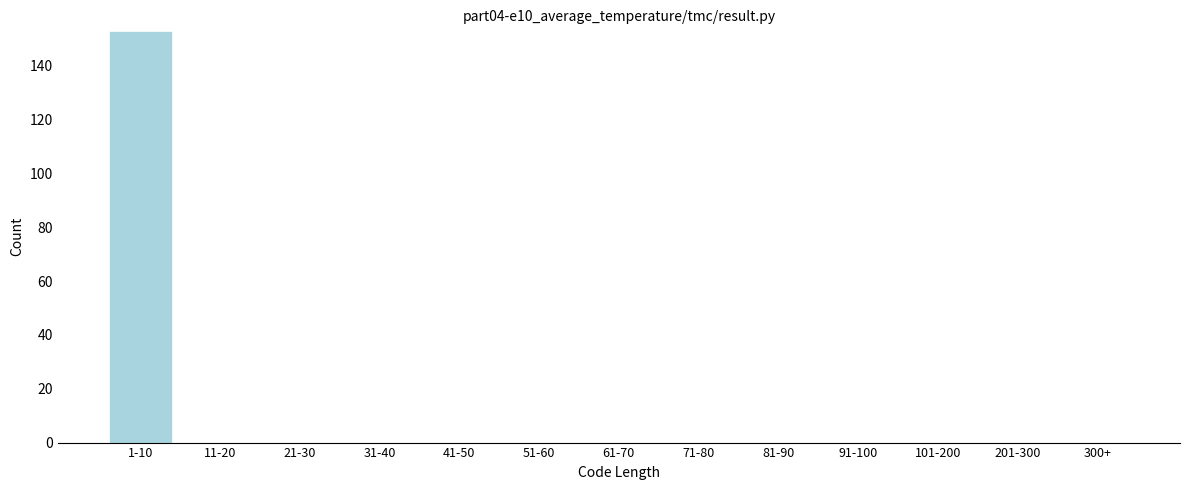

Reading left to right, transcribe all the data shown in this chart.

1-10=153	11-20=0	21-30=0	31-40=0	41-50=0	51-60=0	61-70=0	71-80=0	81-90=0	91-100=0	101-200=0	201-300=0	300+=0